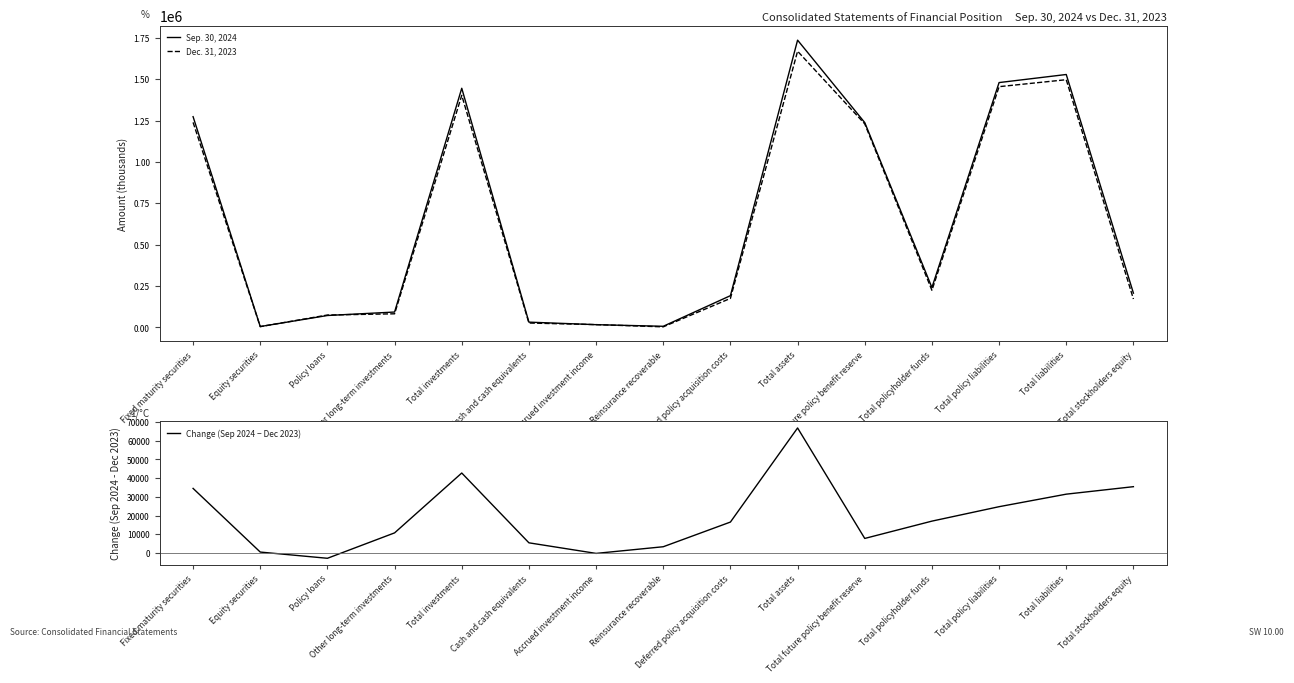

What is the maximum value for Dec. 31, 2023?

1668928